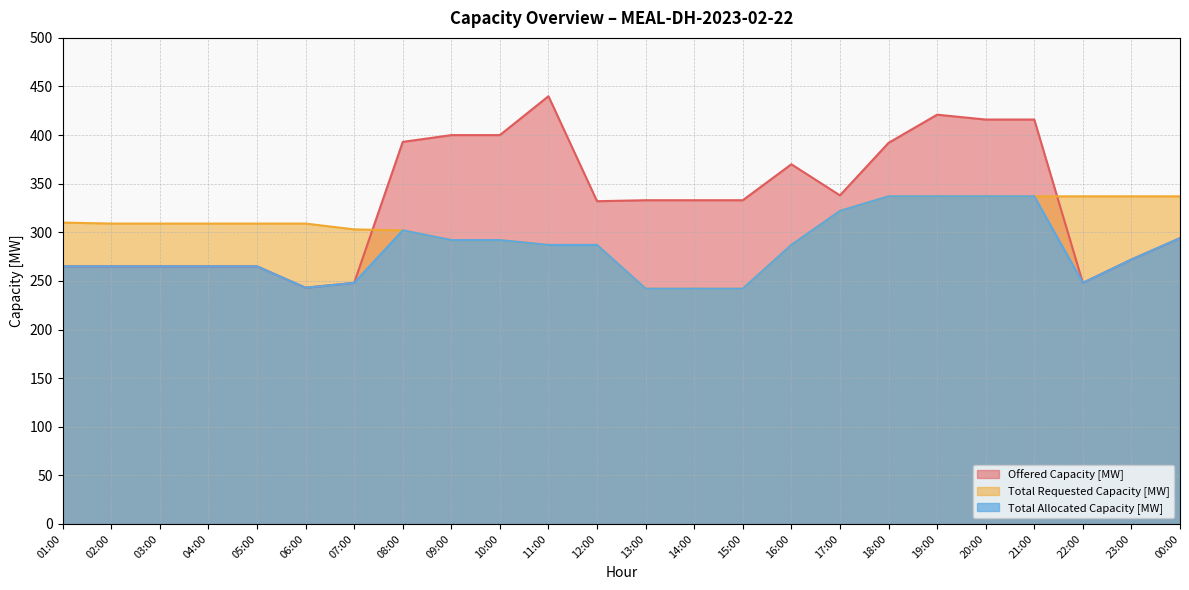

How many values in the Offered Capacity [MW] series are below 333?

11